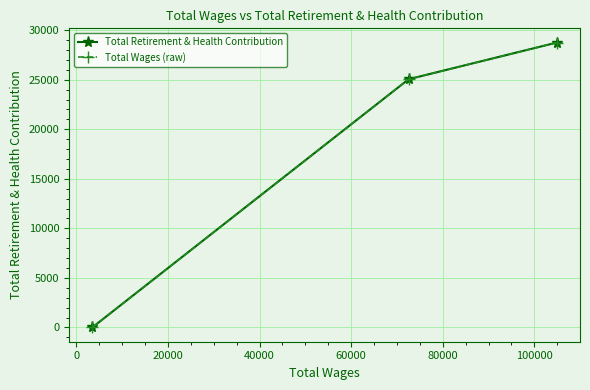

Rank the series by their maximum value, from lowest to highest.

Total Retirement & Health Contribution, Total Wages (raw)